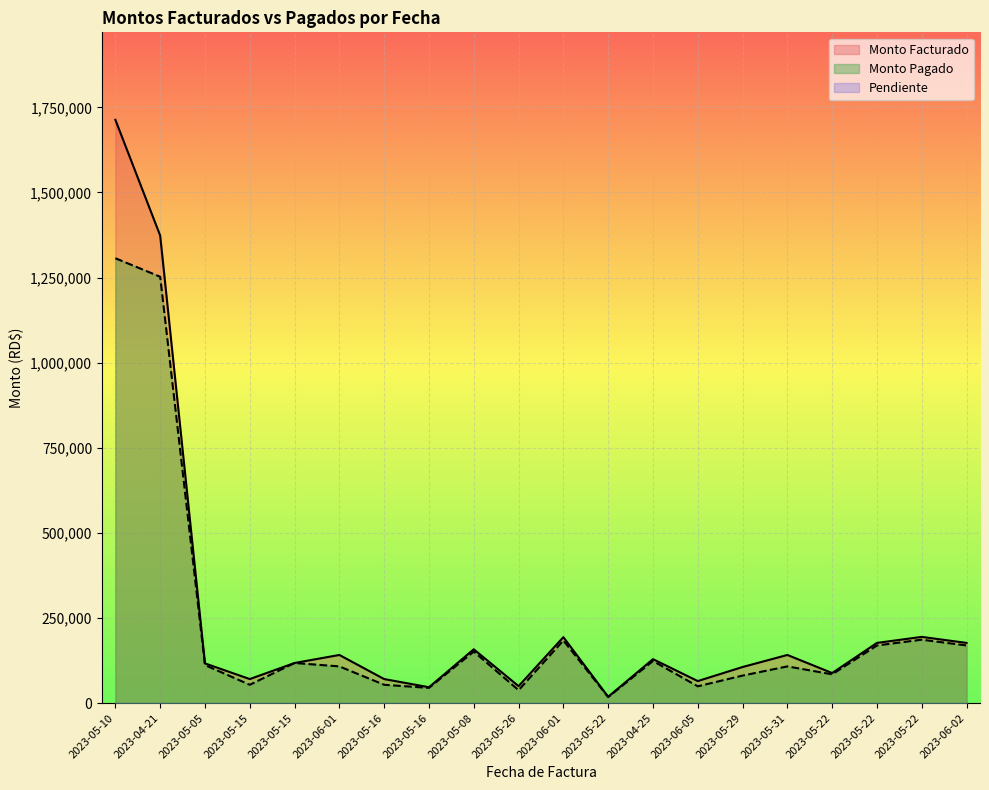

The Monto Facturado series shows 64900.0 at 2023-06-05. True or false?

True